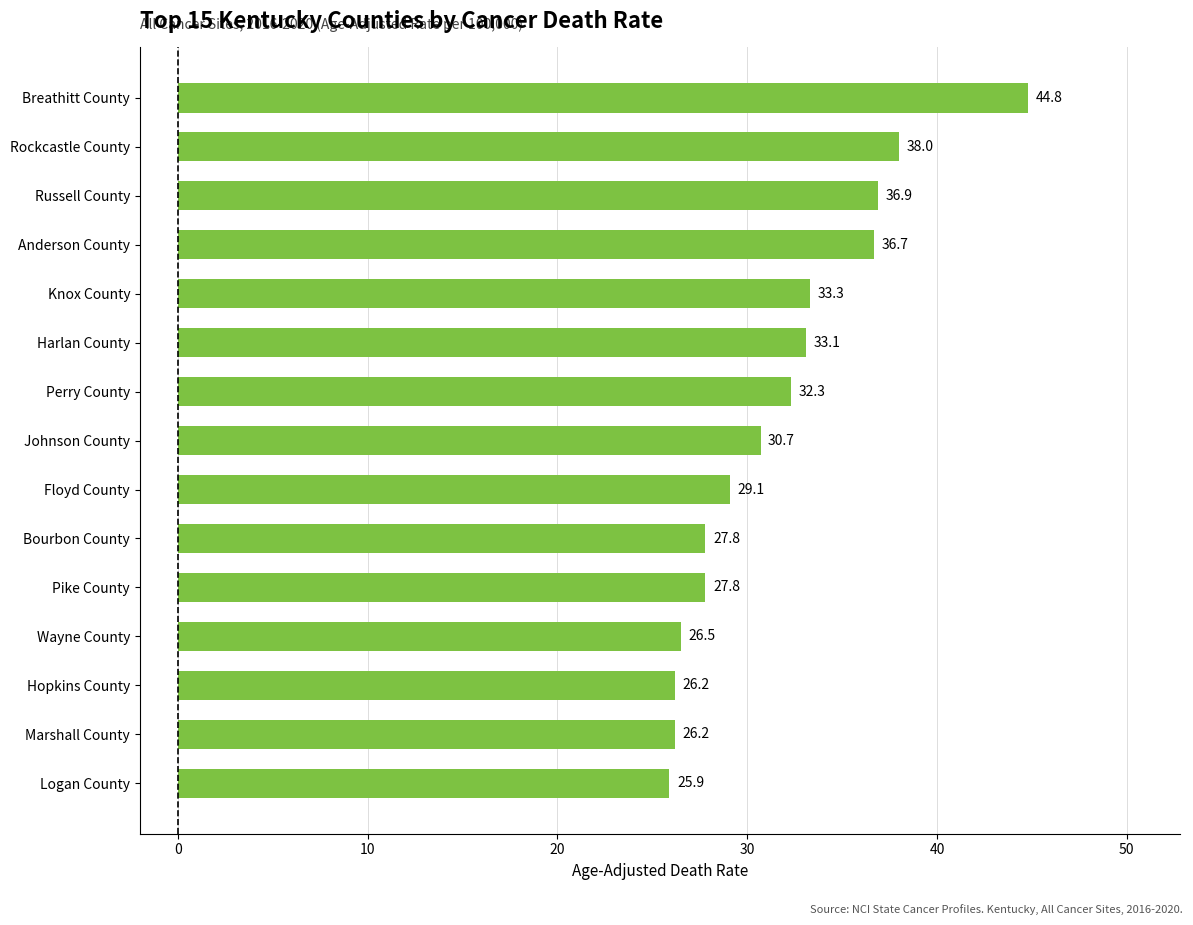

Reading top to bottom, transcribe all the data shown in this chart.

Breathitt County=44.8	Rockcastle County=38.0	Russell County=36.9	Anderson County=36.7	Knox County=33.3	Harlan County=33.1	Perry County=32.3	Johnson County=30.7	Floyd County=29.1	Bourbon County=27.8	Pike County=27.8	Wayne County=26.5	Hopkins County=26.2	Marshall County=26.2	Logan County=25.9